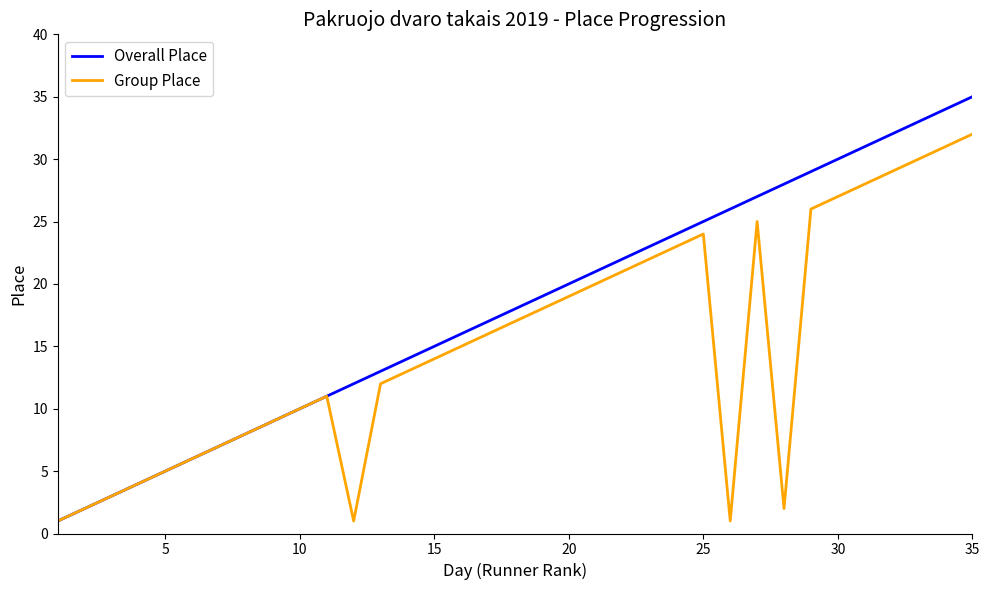

Reading left to right, what are all the values shown in this chart?

Overall Place: 1	2	3	4	5	6	7	8	9	10	11	12	13	14	15	16	17	18	19	20	21	22	23	24	25	26	27	28	29	30	31	32	33	34	35
Group Place: 1	2	3	4	5	6	7	8	9	10	11	1	12	13	14	15	16	17	18	19	20	21	22	23	24	1	25	2	26	27	28	29	30	31	32